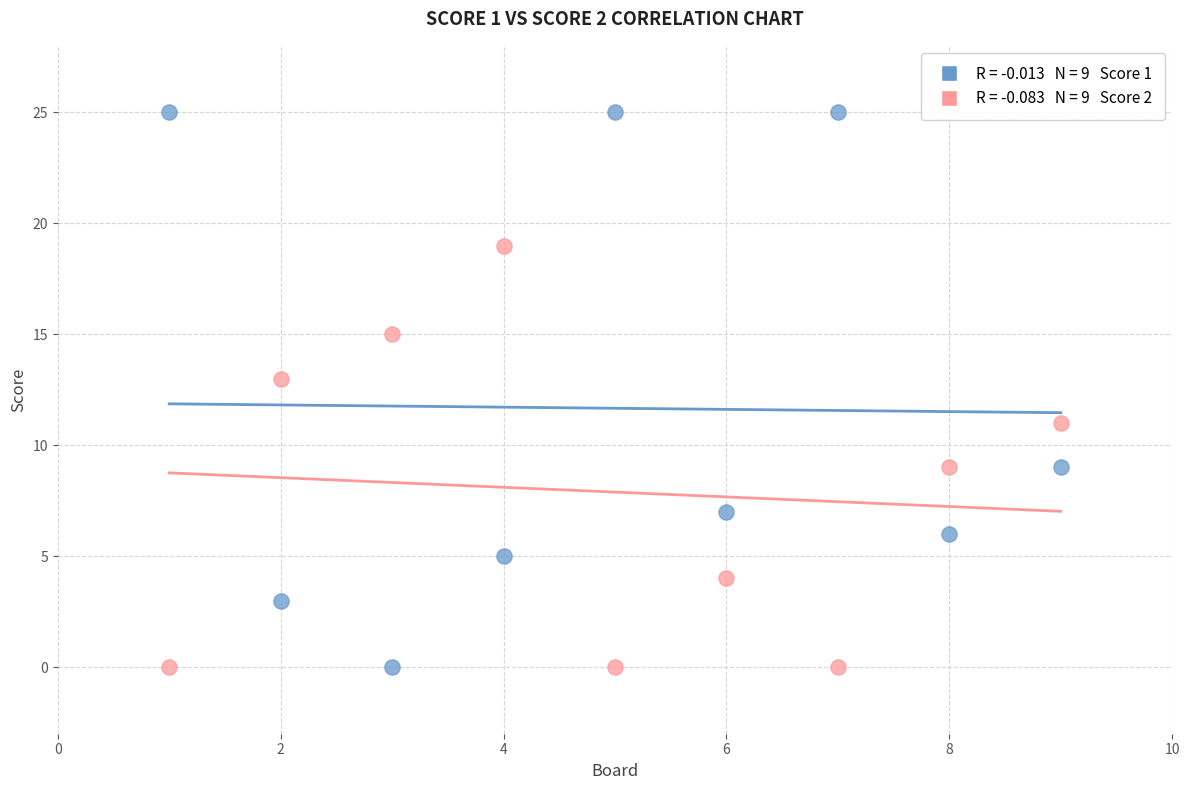

Across all data points, what is the range of X values (max minus min)?

8